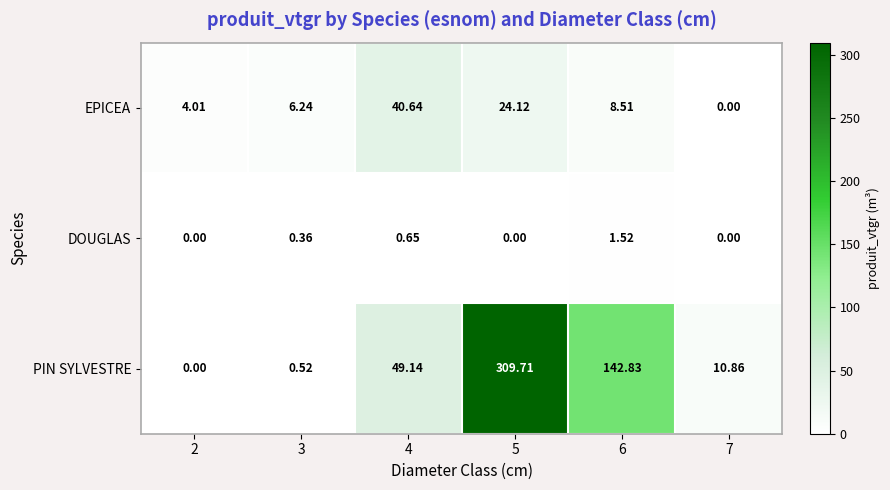

Which series has the largest total across all categories?

PIN SYLVESTRE